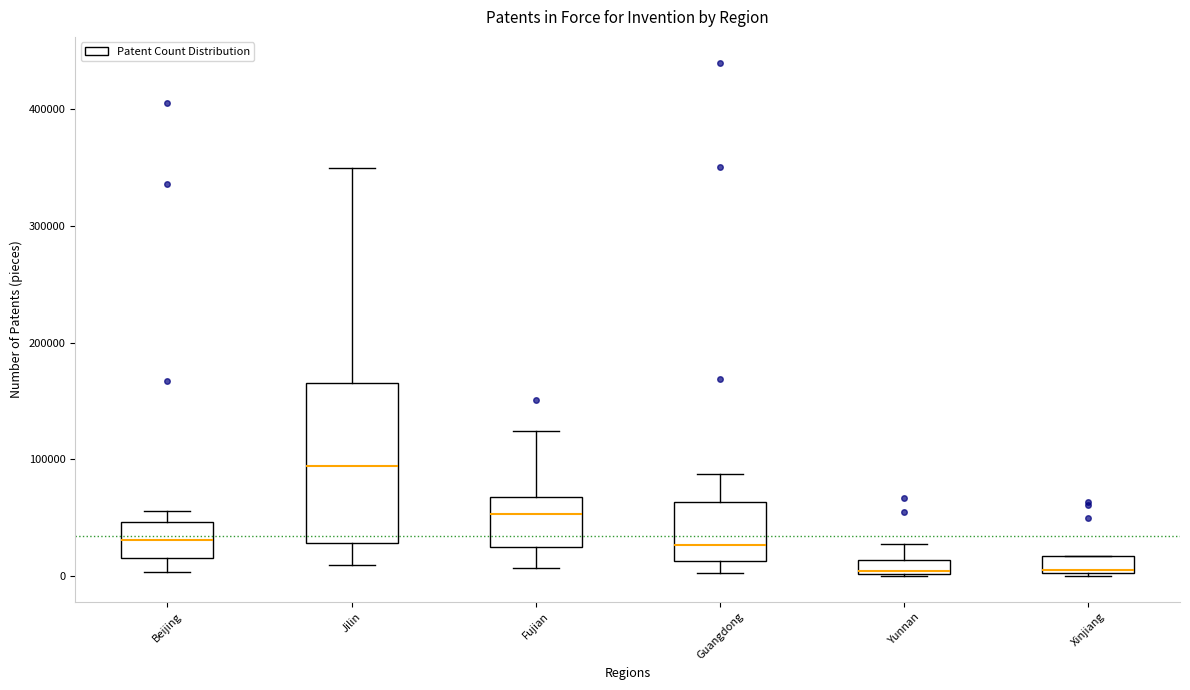

Where does the lower whisker of the box for Beijing end on the y-axis? The values are not printed on the chart, so give them approximately, as read against the axis.

0